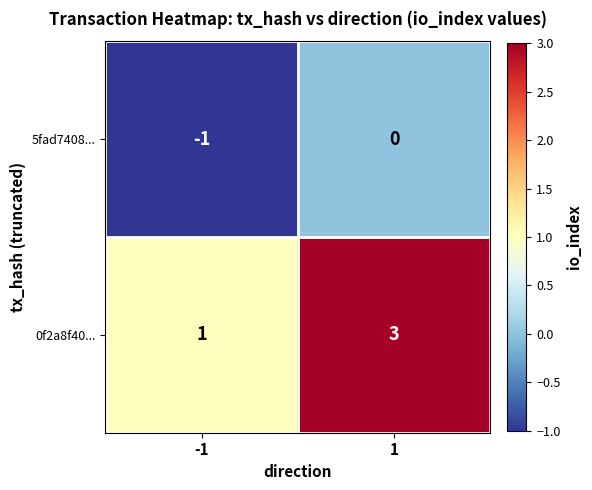

Is it true that 5fad7408... equals -1 at -1?

True